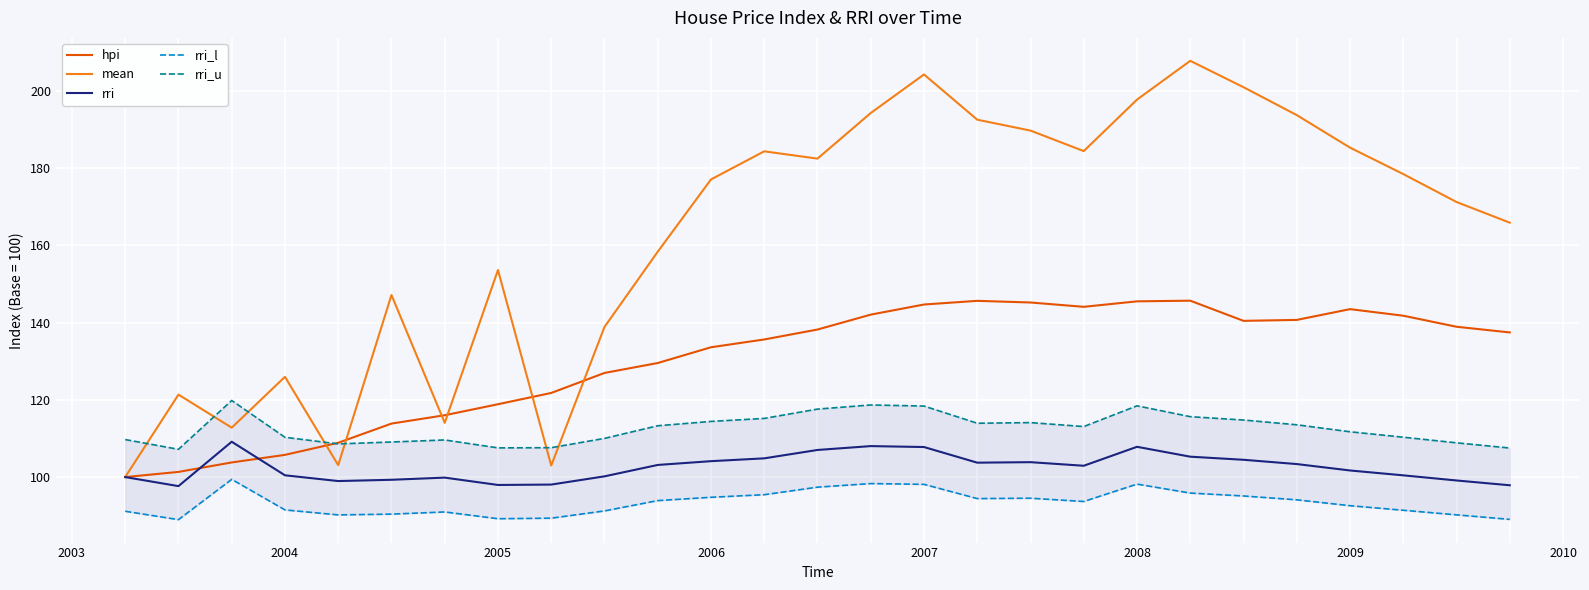

What is the lowest value of the rri_u series?

107.2